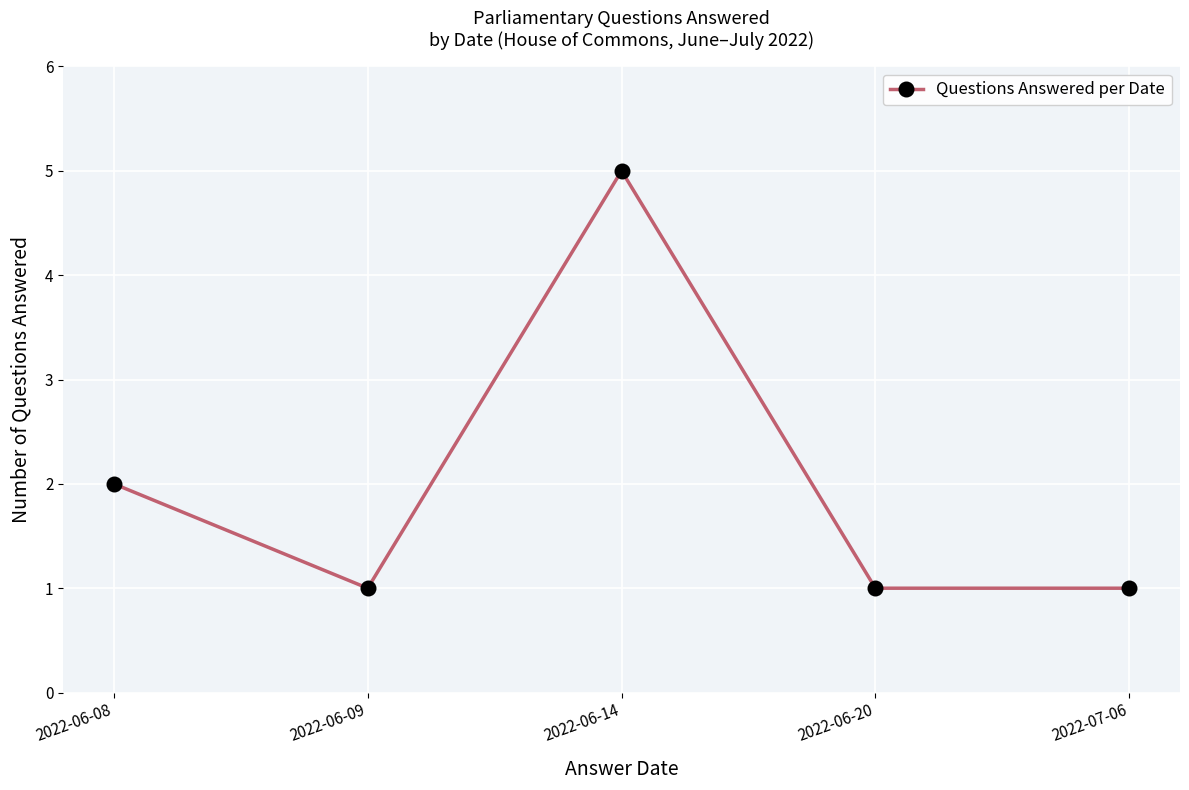

Count the values in the range 1 to 2.

4